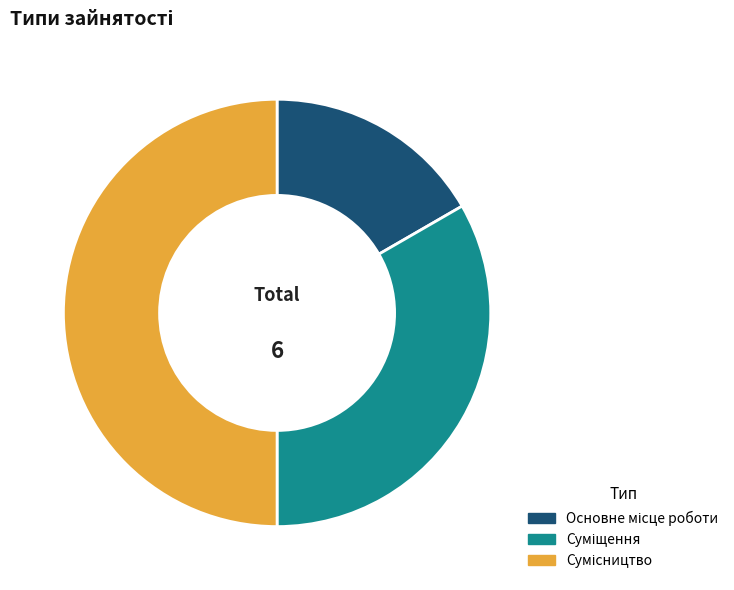

Count the number of slices in the pie.

3